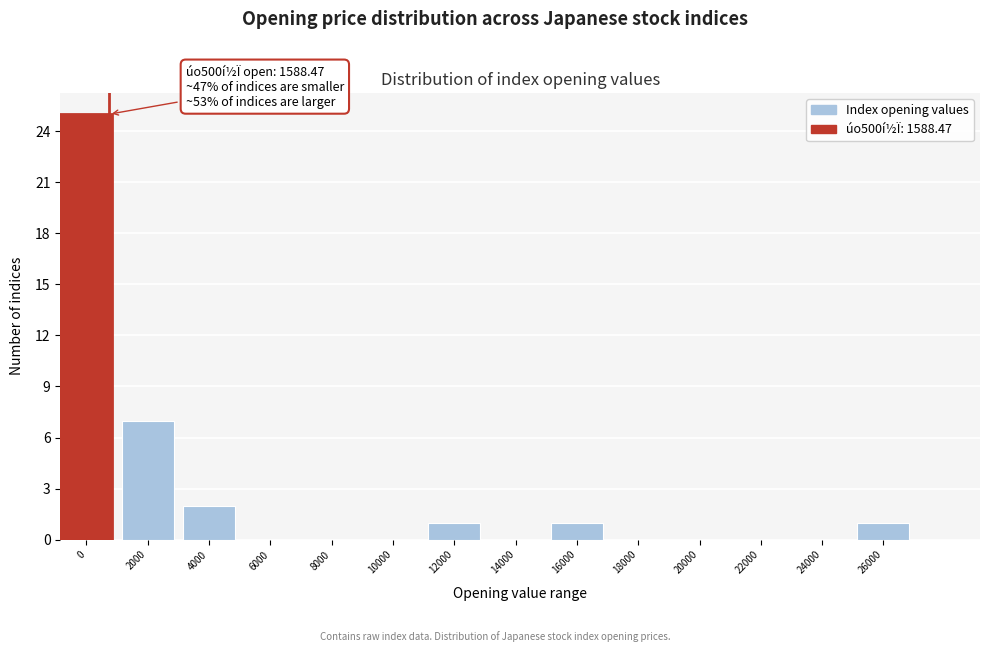

Reading left to right, what are all the values shown in this chart?

0=25	2000=7	4000=2	6000=0	8000=0	10000=0	12000=1	14000=0	16000=1	18000=0	20000=0	22000=0	24000=0	26000=1